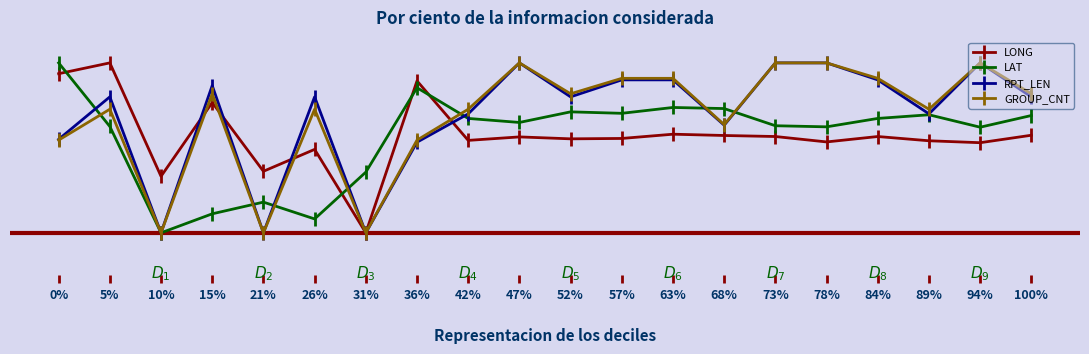

At which label does LONG reach its minimum?

31%